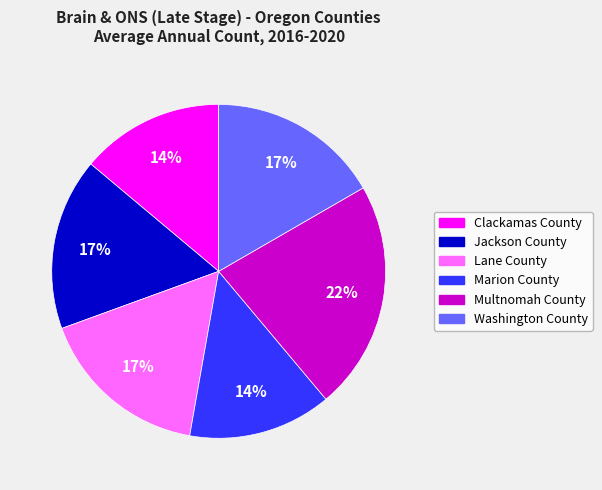

The Washington County slice represents 17% of the pie. True or false?

True